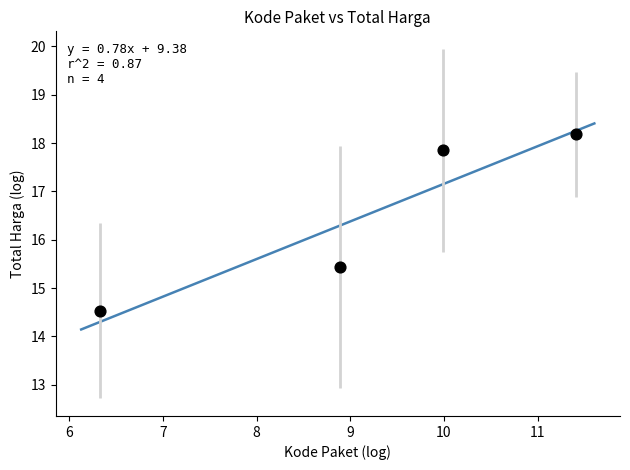

What is the average X value?

9.2